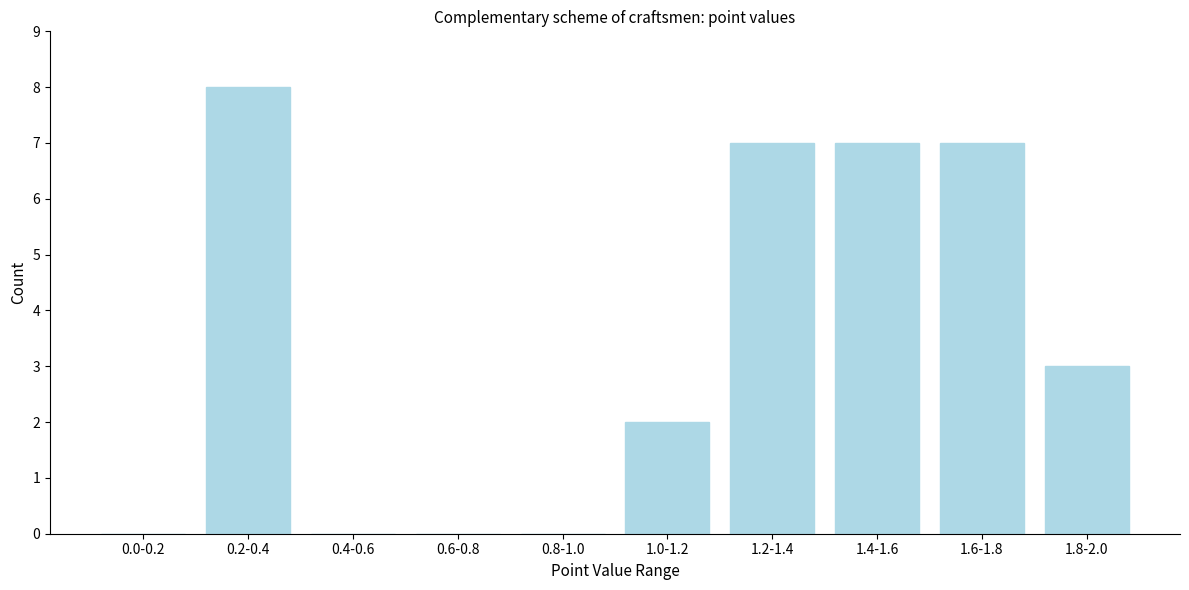

Reading left to right, extract all data points from this chart.

0.0-0.2=0	0.2-0.4=8	0.4-0.6=0	0.6-0.8=0	0.8-1.0=0	1.0-1.2=2	1.2-1.4=7	1.4-1.6=7	1.6-1.8=7	1.8-2.0=3